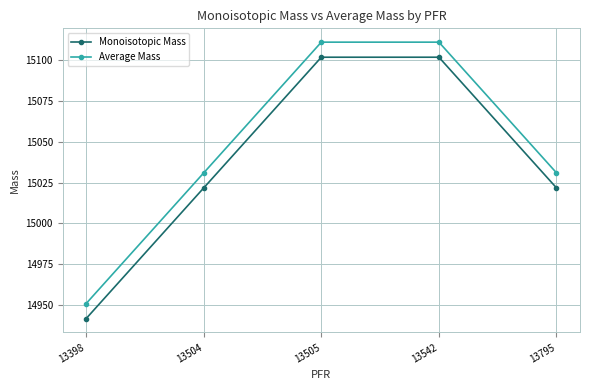

What is the greatest value displayed?

15110.9